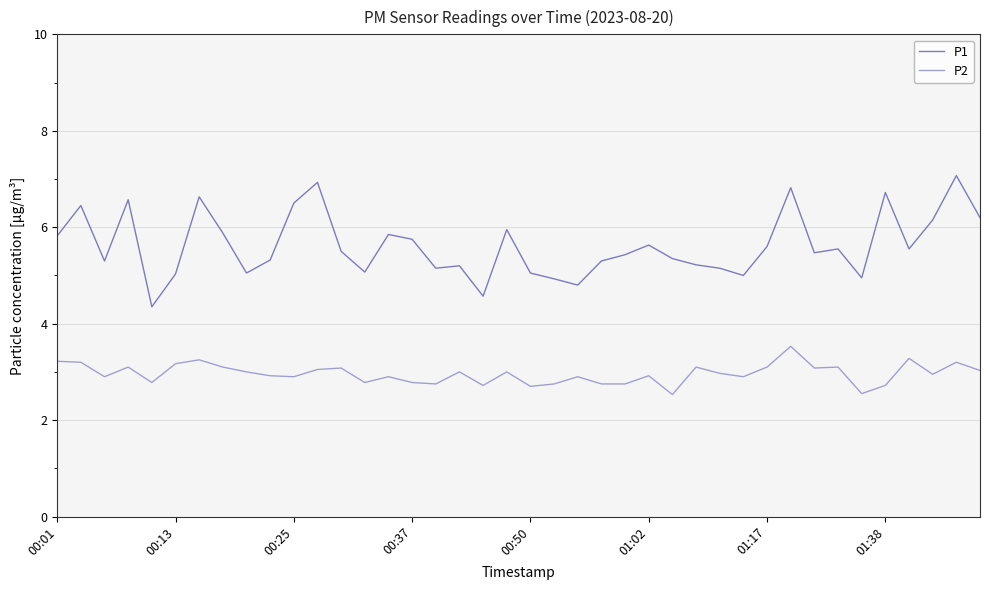

What is the average value of the P2 series?

3.0